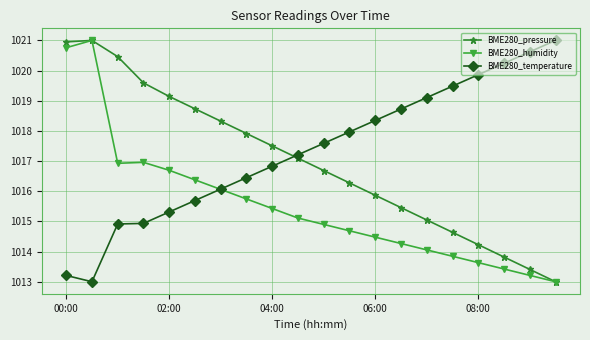

List the series in order of their overall mean, highest first.

BME280_temperature, BME280_pressure, BME280_humidity